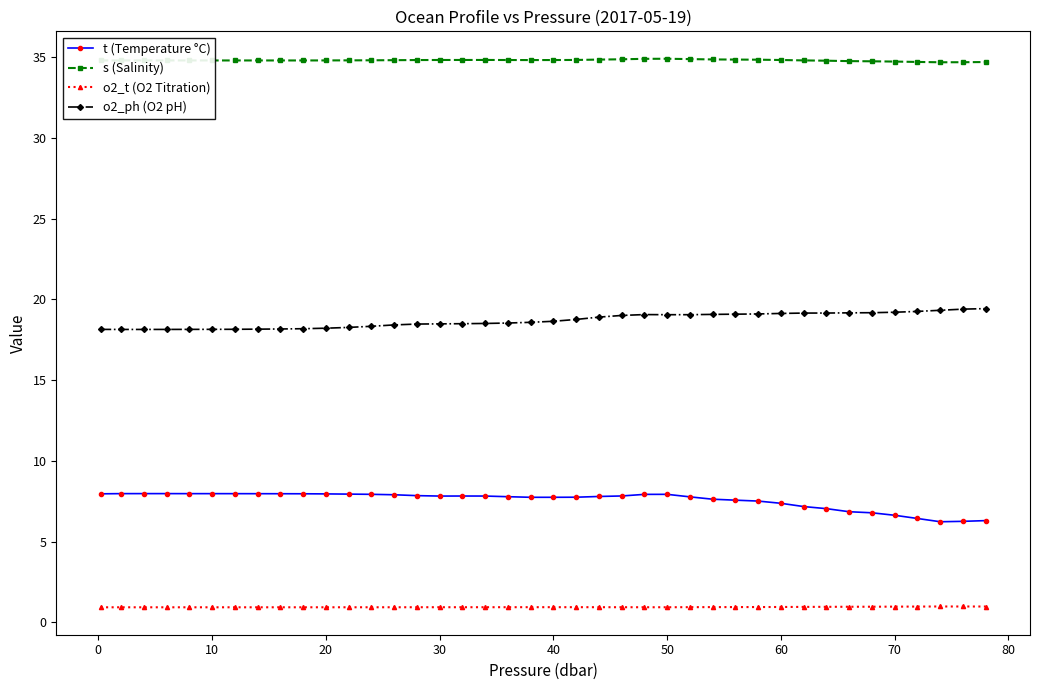

What is the sum of all o2_t (O2 Titration) values?

37.8